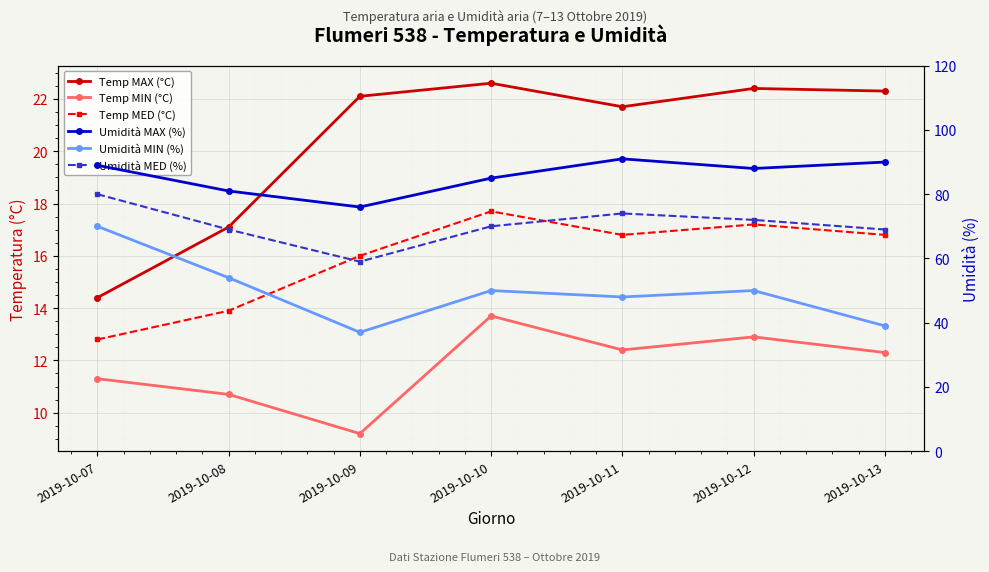

What is the sum of the Temp MAX (°C) values at 2019-10-07 and 2019-10-11?

36.1